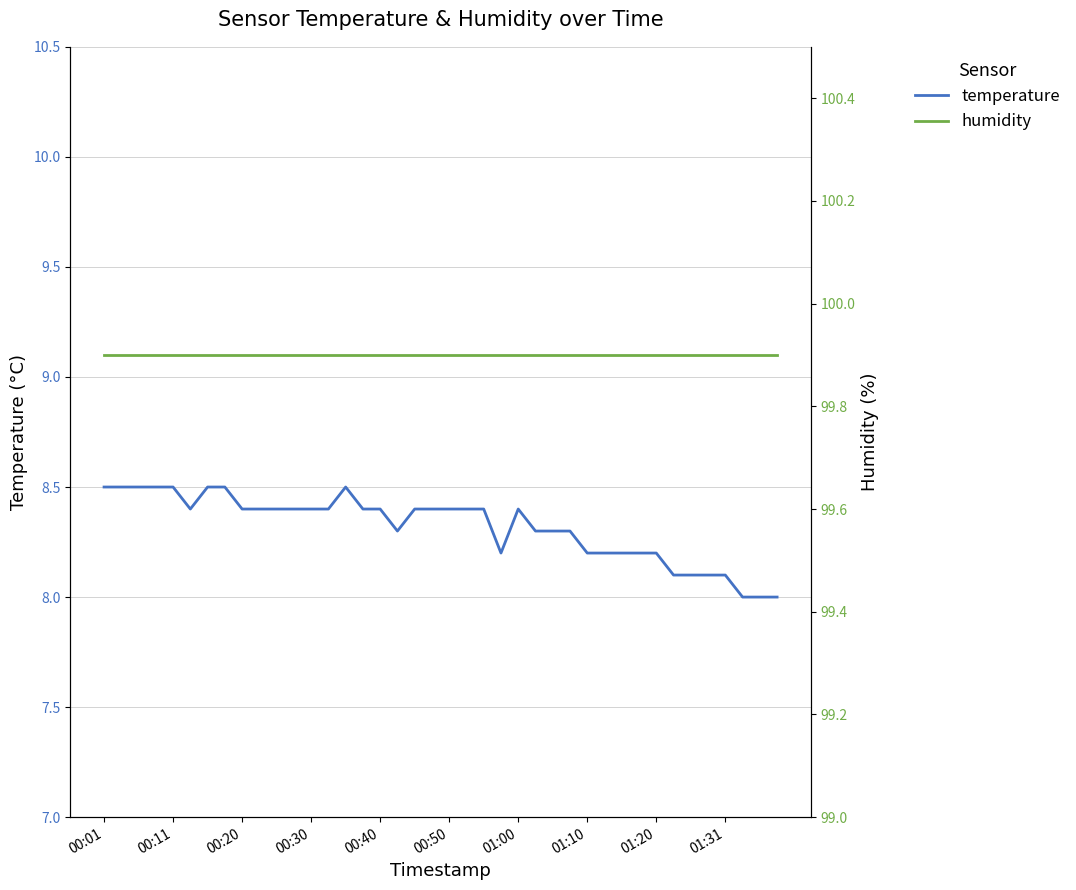

Where is humidity nearest to the value 99?

00:01